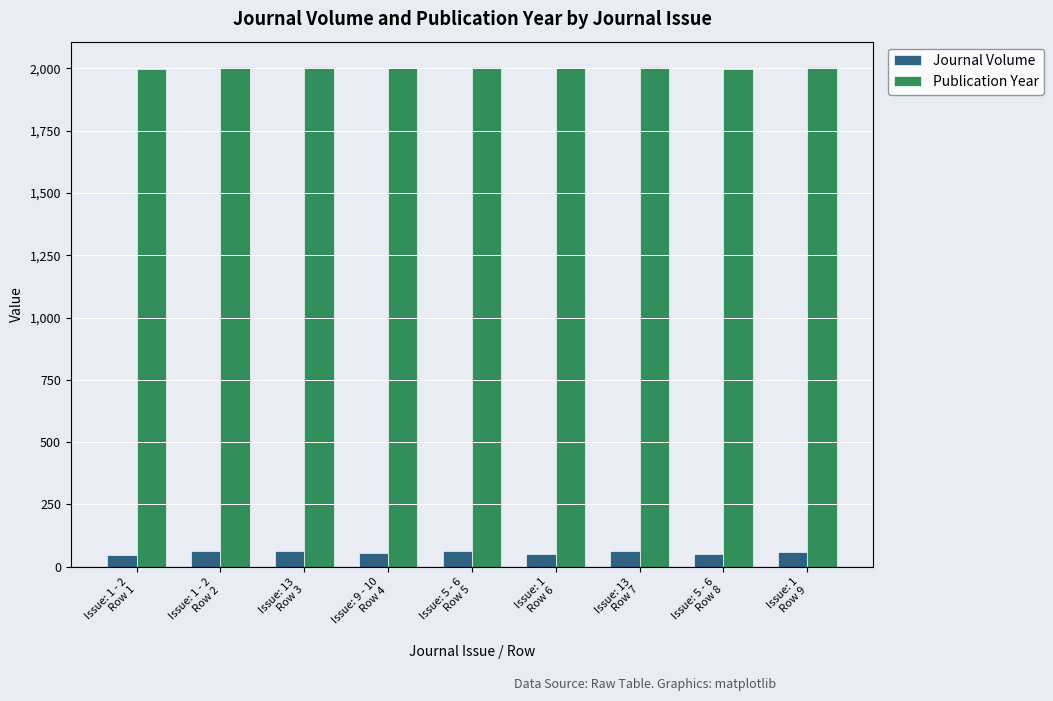

How many values in the Publication Year series are below 2004?

4